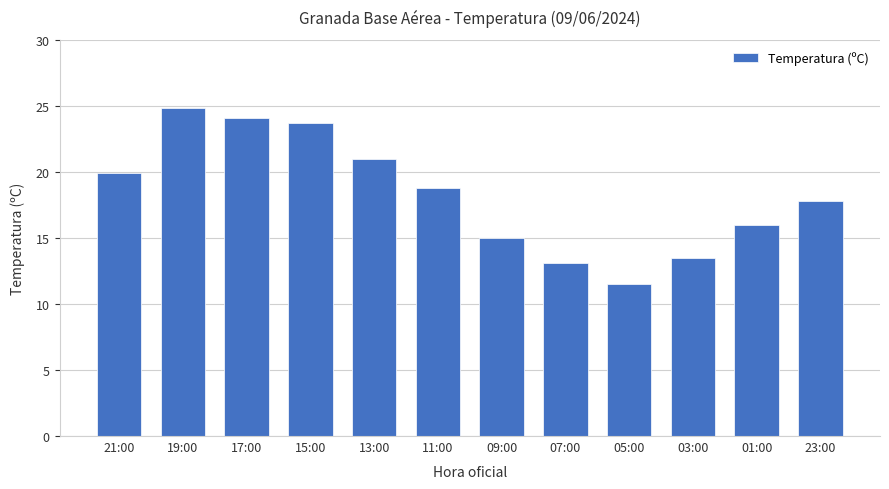

Approximately how many times larger is the value at 03:00 compared to 09:00?

0.9